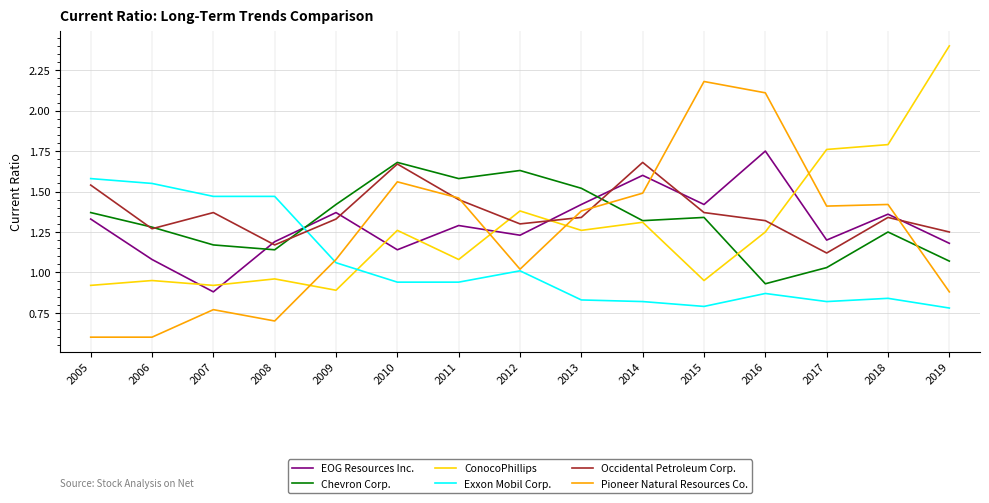

List the labels in order of Chevron Corp. value, smallest first.

2016, 2017, 2019, 2008, 2007, 2018, 2006, 2014, 2015, 2005, 2009, 2013, 2011, 2012, 2010